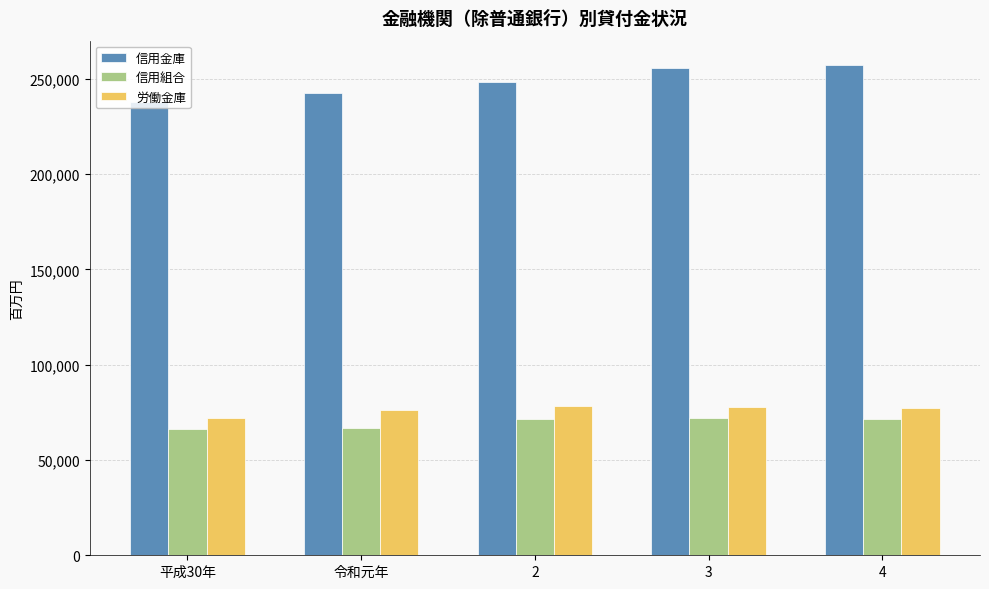

Is the value of 信用金庫 at 平成30年 greater than the value of 労働金庫 at 令和元年?

Yes